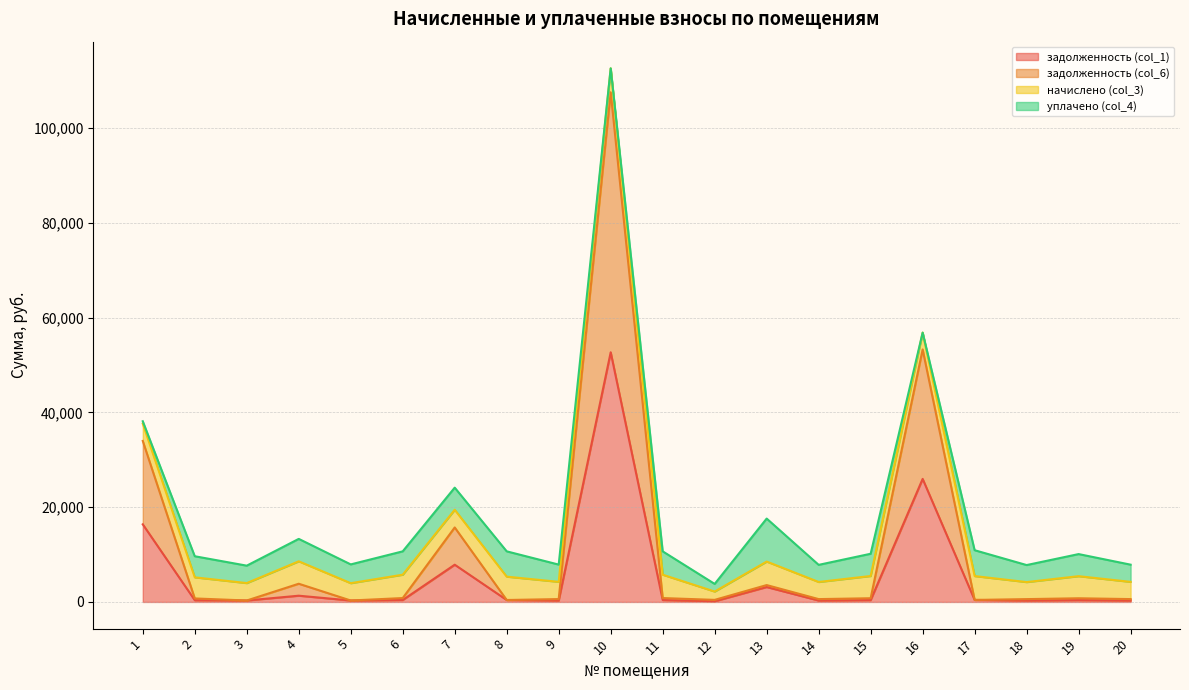

At which category is the sum across all series the highest?

10